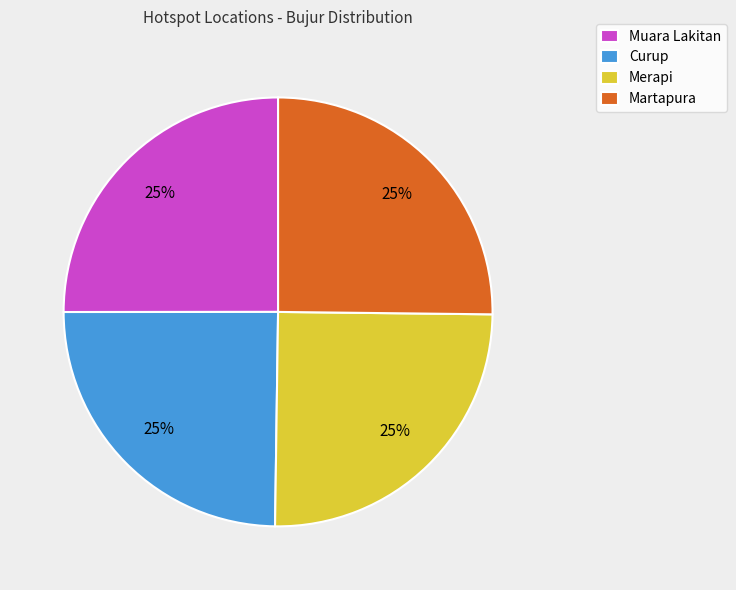

Count the number of slices in the pie.

4